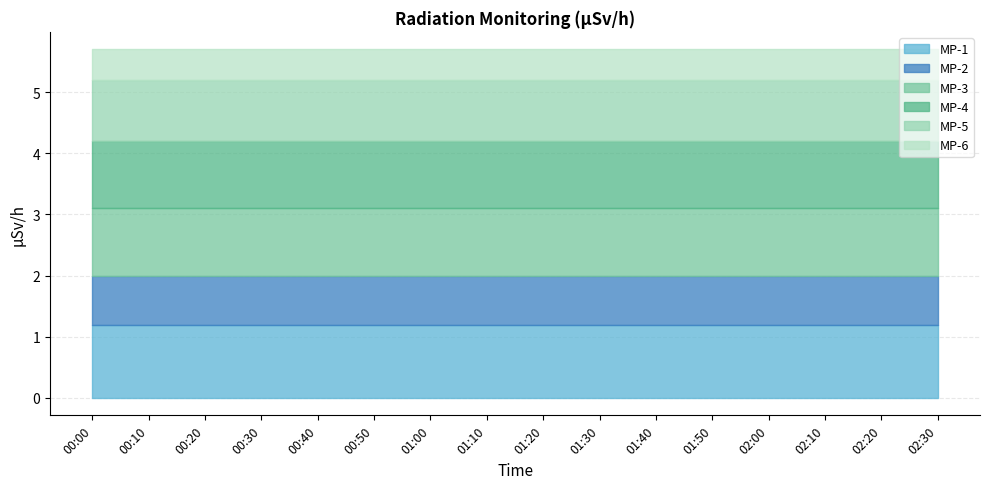

Reading left to right, transcribe all the data shown in this chart.

MP-1: 00:00=1.2	00:10=1.2	00:20=1.2	00:30=1.2	00:40=1.2	00:50=1.2	01:00=1.2	01:10=1.2	01:20=1.2	01:30=1.2	01:40=1.2	01:50=1.2	02:00=1.2	02:10=1.2	02:20=1.2	02:30=1.2
MP-2: 00:00=0.8	00:10=0.8	00:20=0.8	00:30=0.8	00:40=0.8	00:50=0.8	01:00=0.8	01:10=0.8	01:20=0.8	01:30=0.8	01:40=0.8	01:50=0.8	02:00=0.8	02:10=0.8	02:20=0.8	02:30=0.8
MP-3: 00:00=1.1	00:10=1.1	00:20=1.1	00:30=1.1	00:40=1.1	00:50=1.1	01:00=1.1	01:10=1.1	01:20=1.1	01:30=1.1	01:40=1.1	01:50=1.1	02:00=1.1	02:10=1.1	02:20=1.1	02:30=1.1
MP-4: 00:00=1.1	00:10=1.1	00:20=1.1	00:30=1.1	00:40=1.1	00:50=1.1	01:00=1.1	01:10=1.1	01:20=1.1	01:30=1.1	01:40=1.1	01:50=1.1	02:00=1.1	02:10=1.1	02:20=1.1	02:30=1.1
MP-5: 00:00=1.0	00:10=1.0	00:20=1.0	00:30=1.0	00:40=1.0	00:50=1.0	01:00=1.0	01:10=1.0	01:20=1.0	01:30=1.0	01:40=1.0	01:50=1.0	02:00=1.0	02:10=1.0	02:20=1.0	02:30=1.0
MP-6: 00:00=0.5	00:10=0.5	00:20=0.5	00:30=0.5	00:40=0.5	00:50=0.5	01:00=0.5	01:10=0.5	01:20=0.5	01:30=0.5	01:40=0.5	01:50=0.5	02:00=0.5	02:10=0.5	02:20=0.5	02:30=0.5